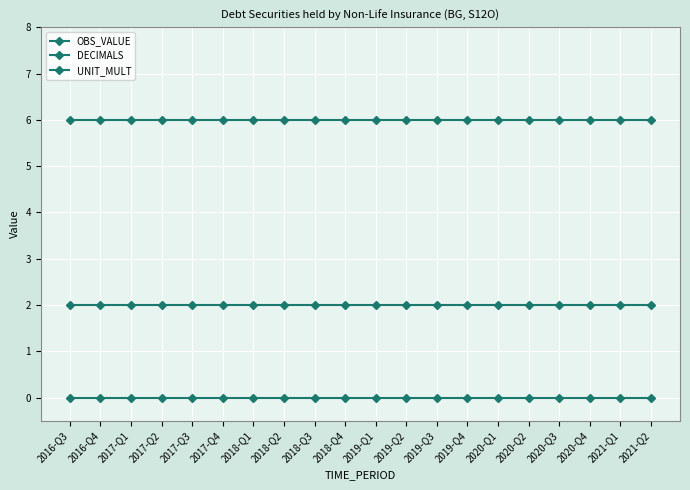

The UNIT_MULT series shows 6 at 2020-Q2. True or false?

True